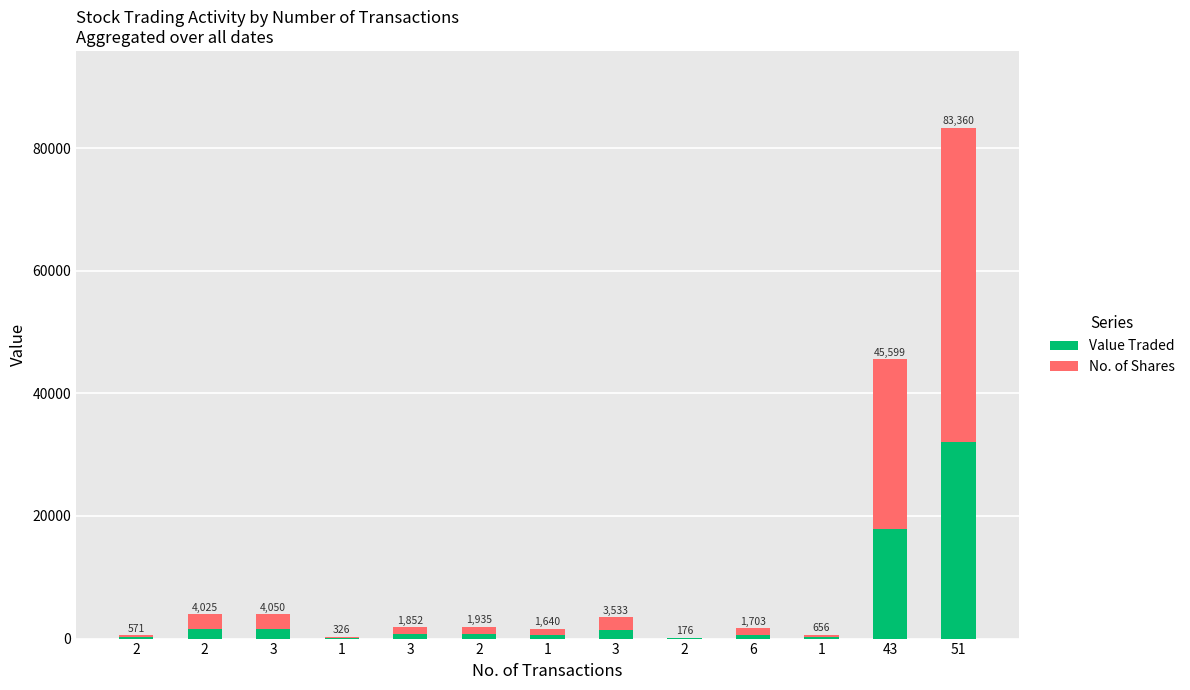

Does the chart contain stacked bars?

Yes